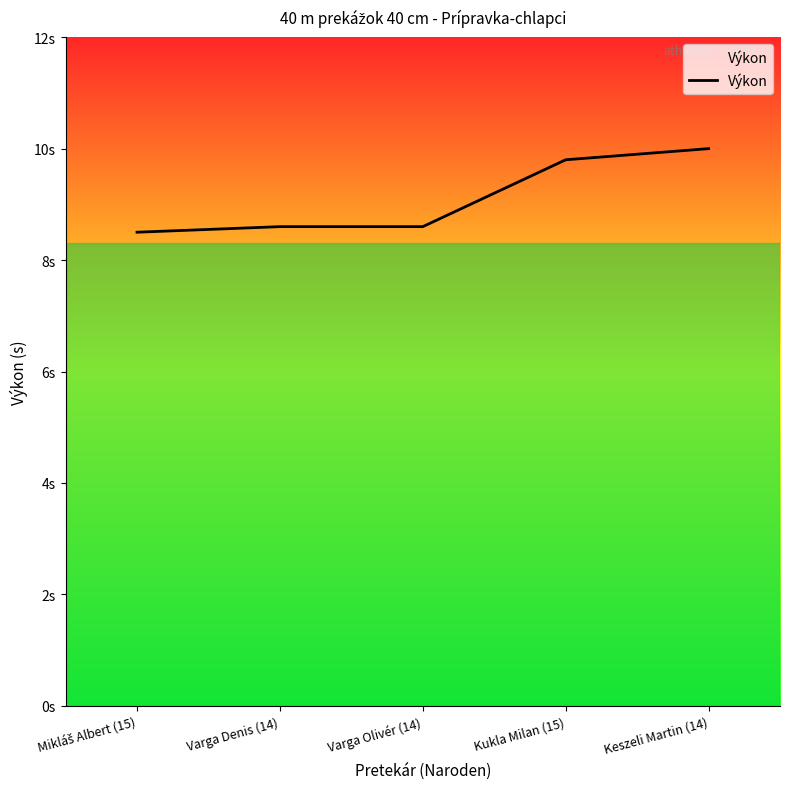

Does the chart have visible grid lines?

No